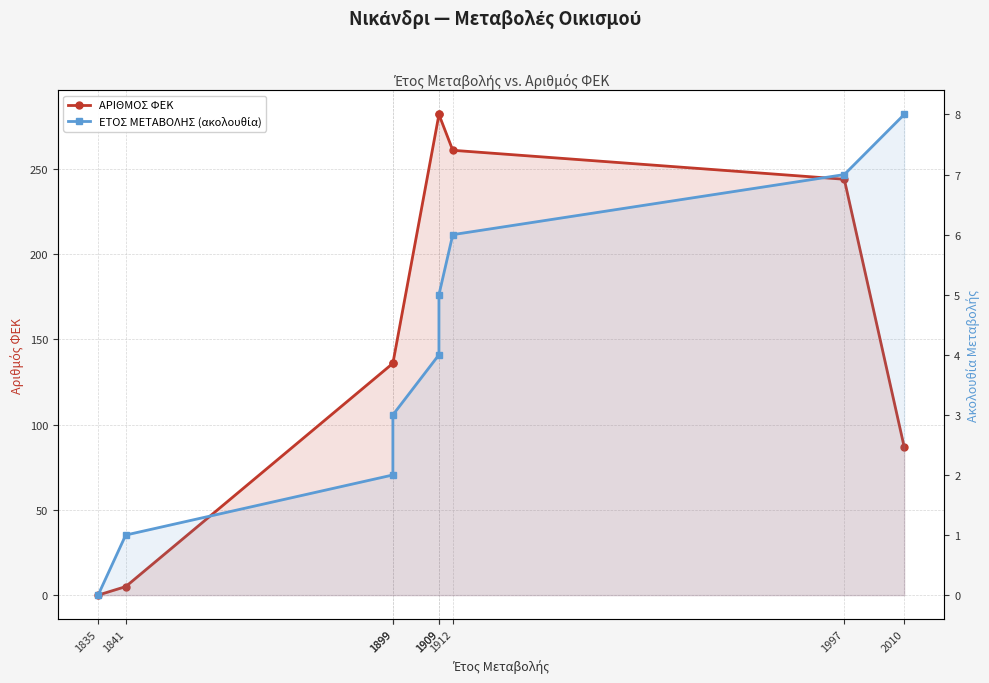

Reading left to right, list all the values displayed in this chart.

ΑΡΙΘΜΟΣ ΦΕΚ: 1835=0	1841=5	1899=136	1899=136	1909=282	1909=282	1912=261	1997=244	2010=87
ΕΤΟΣ ΜΕΤΑΒΟΛΗΣ (ακολουθία): 1835=0	1841=1	1899=2	1899=3	1909=4	1909=5	1912=6	1997=7	2010=8